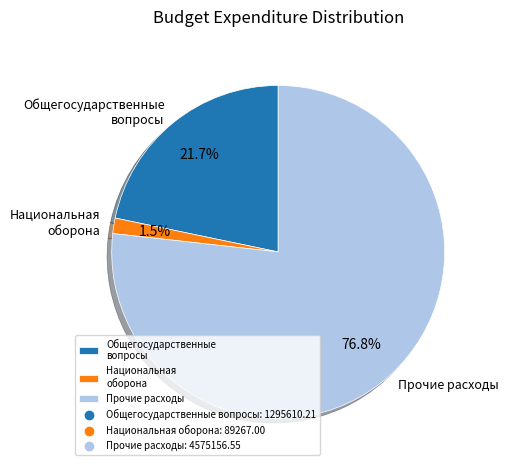

What portion of the pie excludes Общегосударственные вопросы?

78.3%